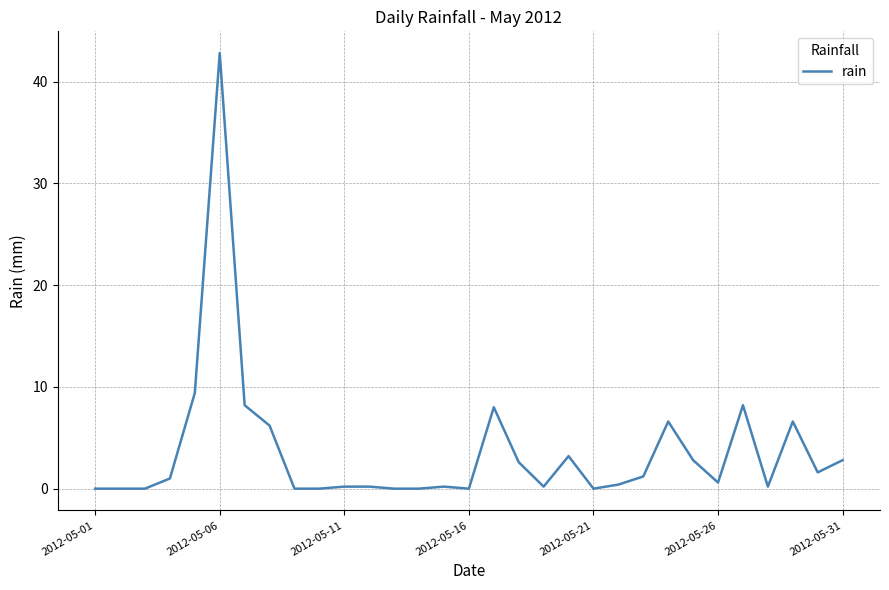

What is the greatest value displayed?

42.8